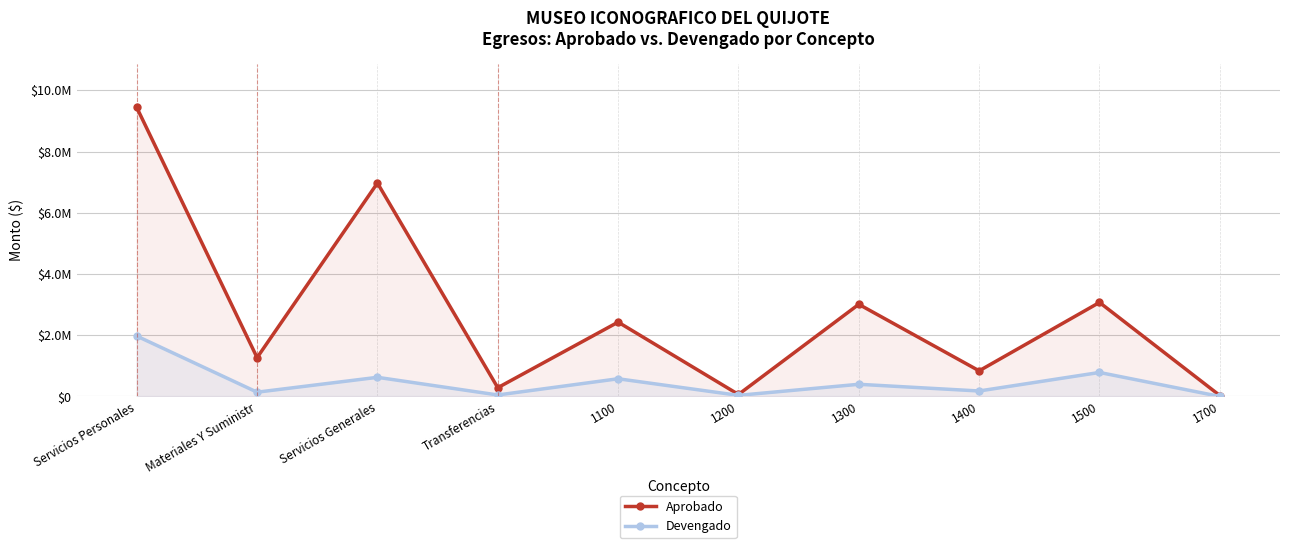

How many categories are shown in the chart?

10